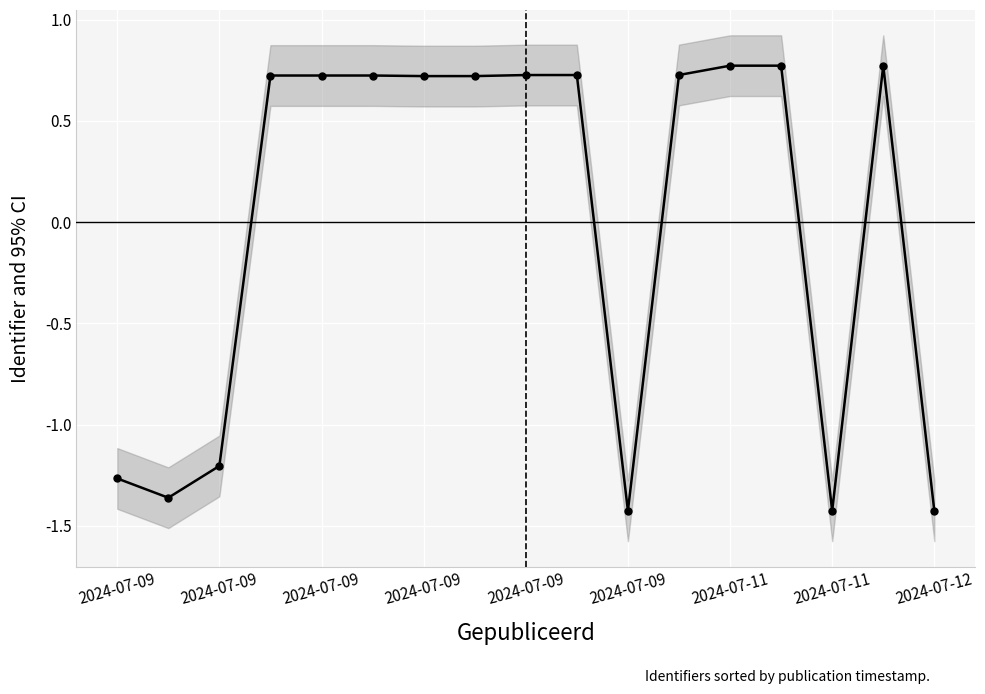

Where is the first local maximum?

2024-07-09